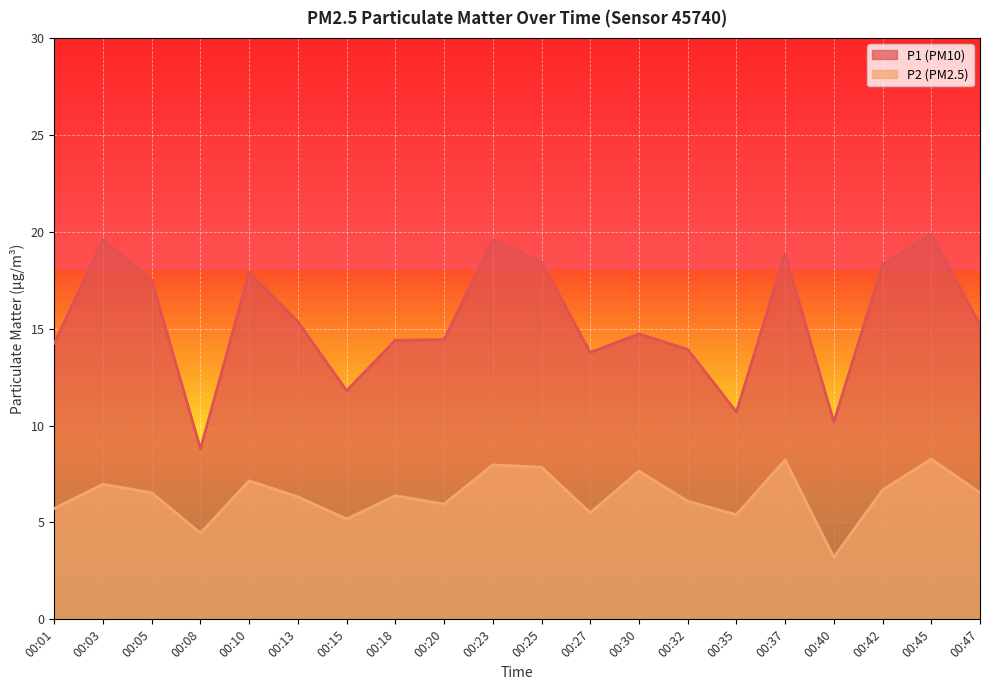

At which label does P2 first exceed 6?

00:03